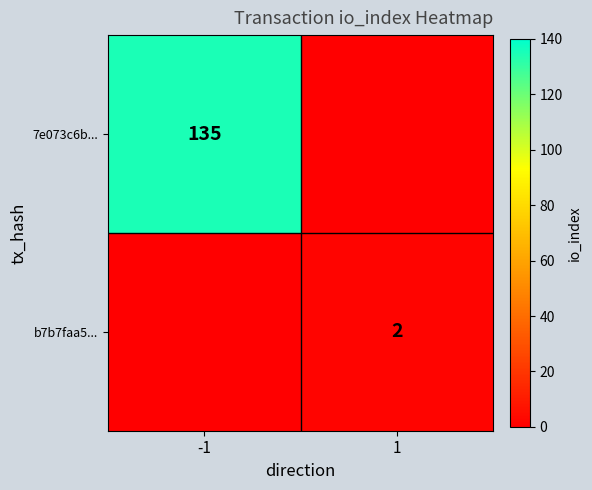

Is it true that 7e073c6b... equals 135 at -1?

True